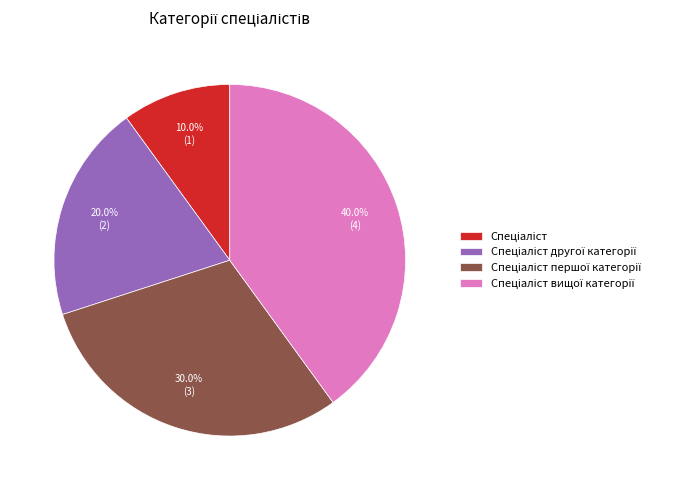

Is there a majority slice in this chart?

No